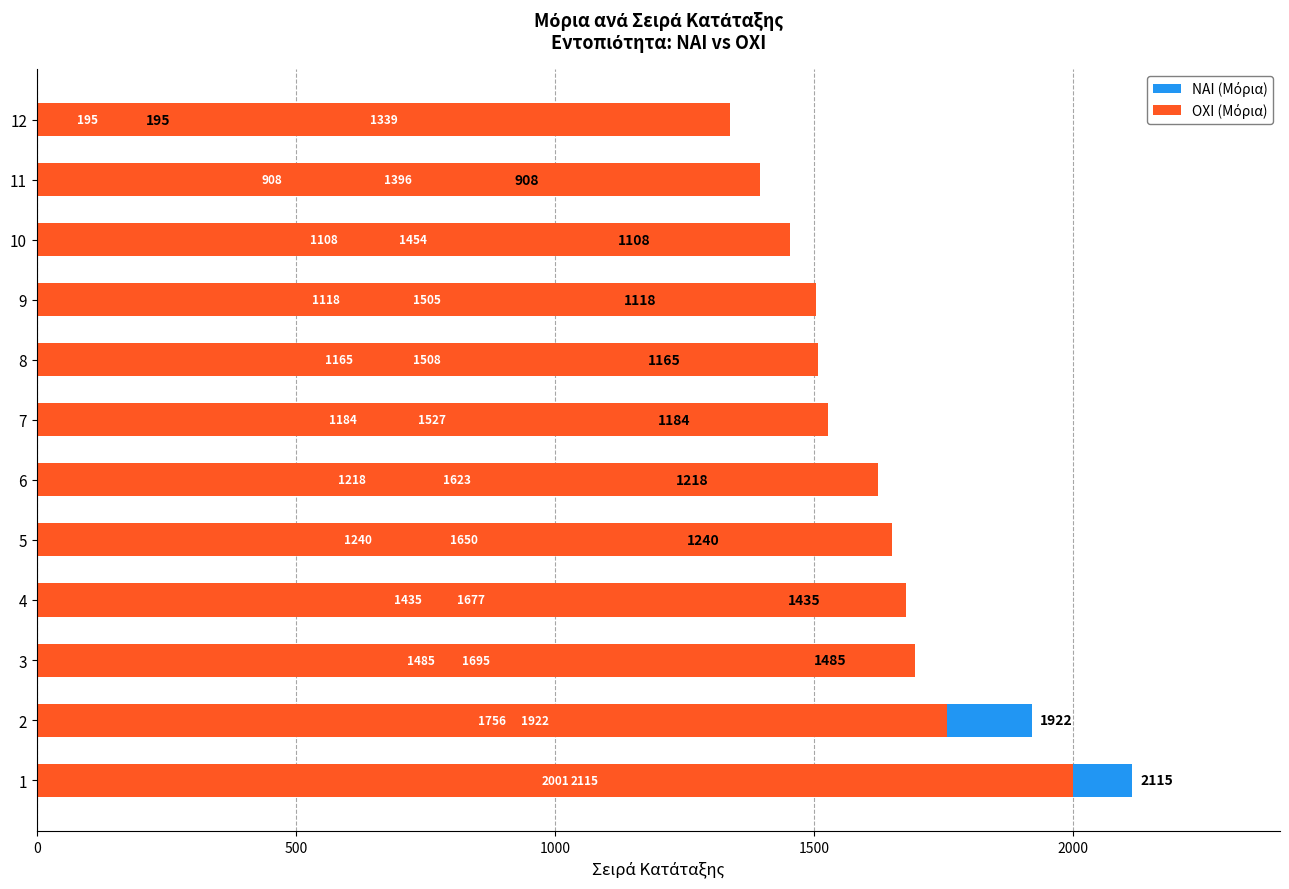

What are all the series names shown in the legend?

ΝΑΙ (Μόρια), ΟΧΙ (Μόρια)